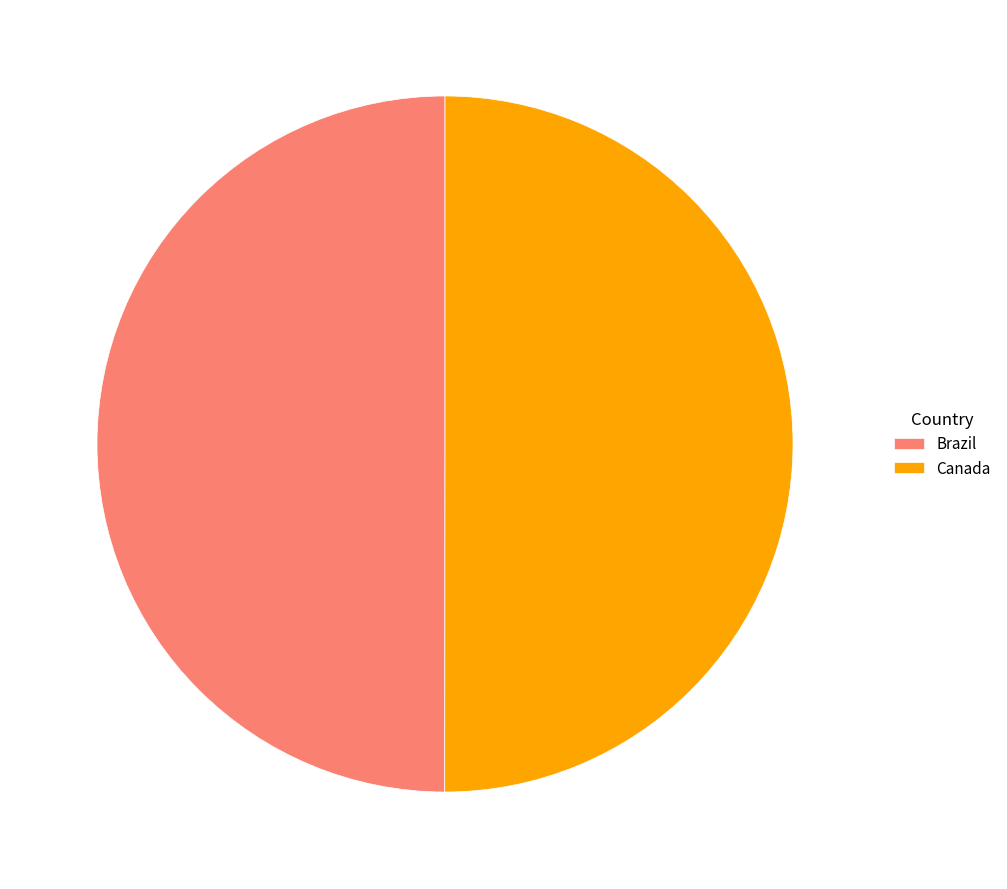

Do Brazil and Canada together represent more than half of the pie?

Yes